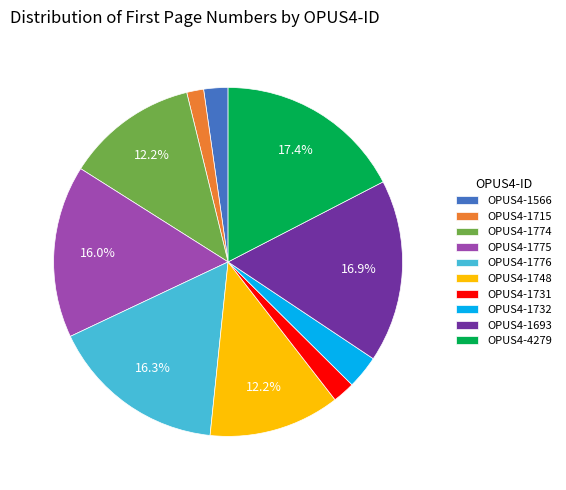

Is the sum of OPUS4-1566 and OPUS4-1748 greater than half?

No